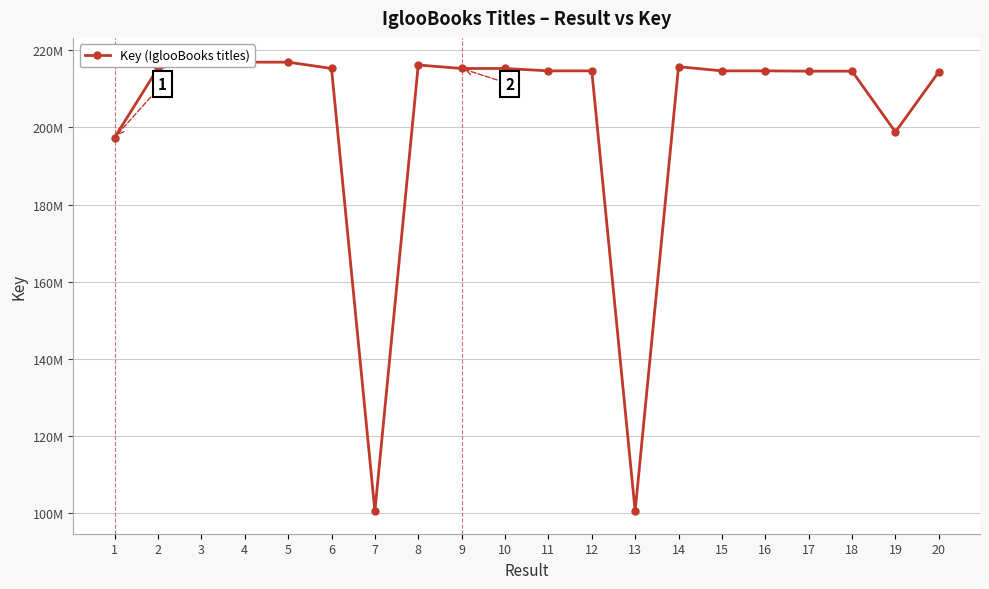

How many data points does each series have?

20